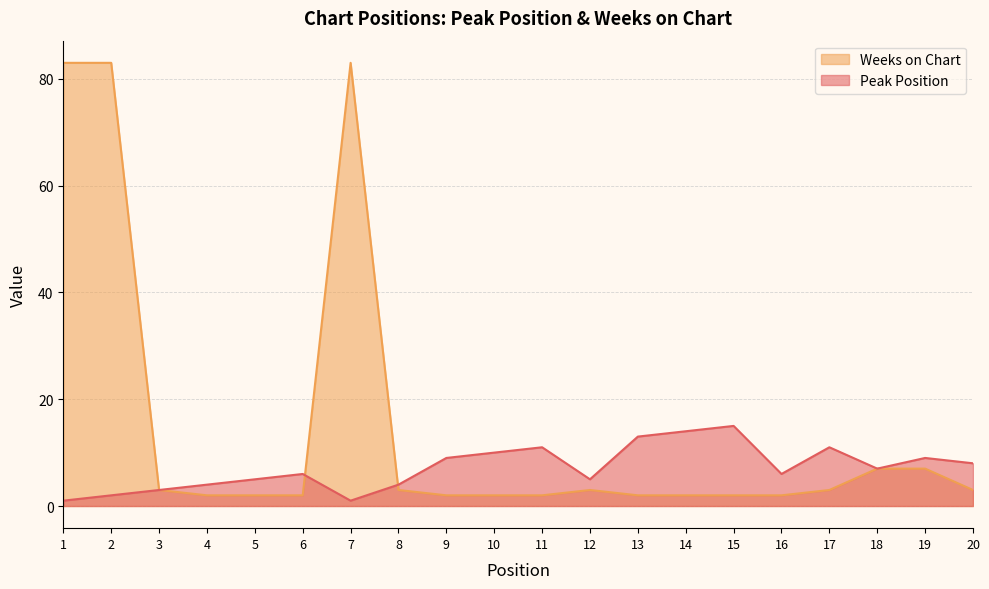

Is the value of Peak Position at 10 greater than the value of Weeks on Chart at 12?

Yes